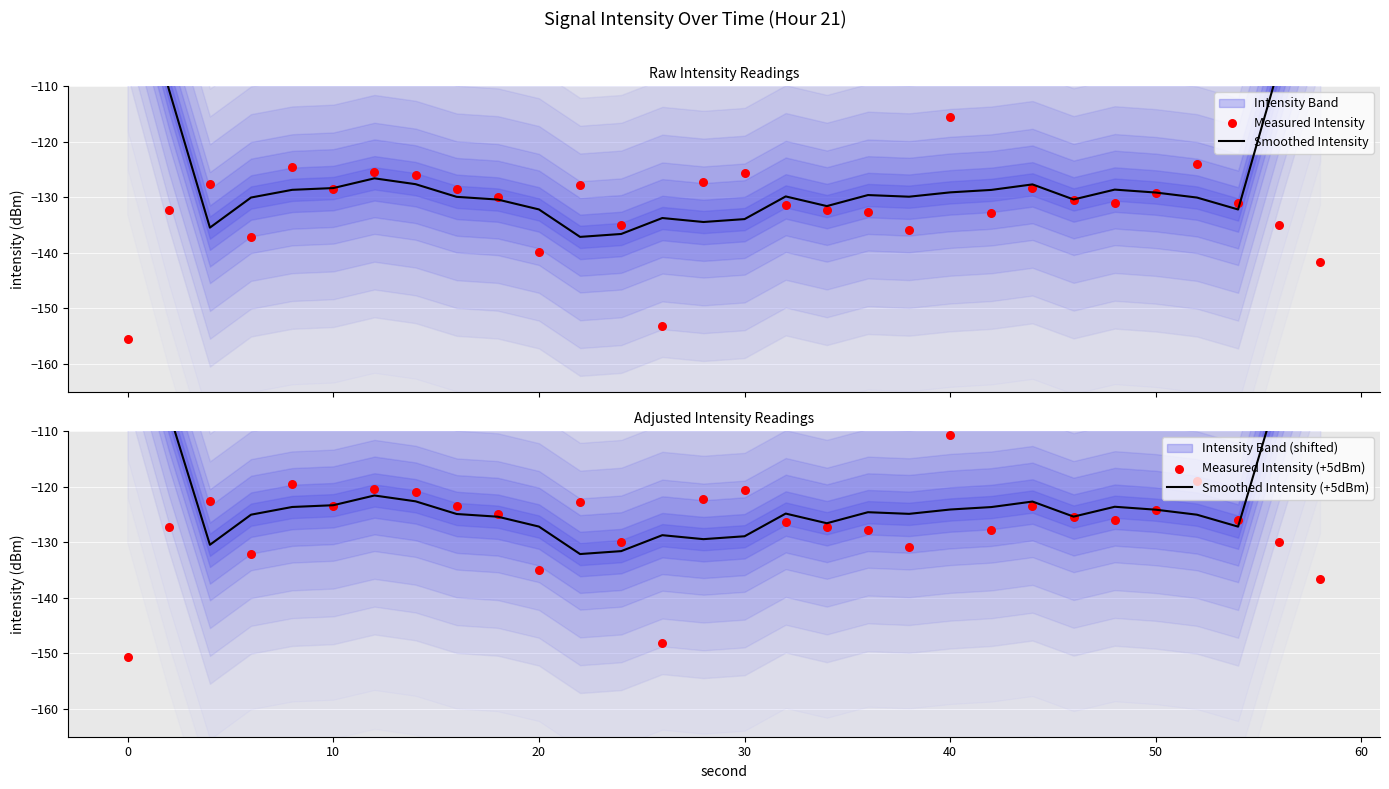

Which series has the largest total across all categories?

Smoothed Intensity (+5dBm)